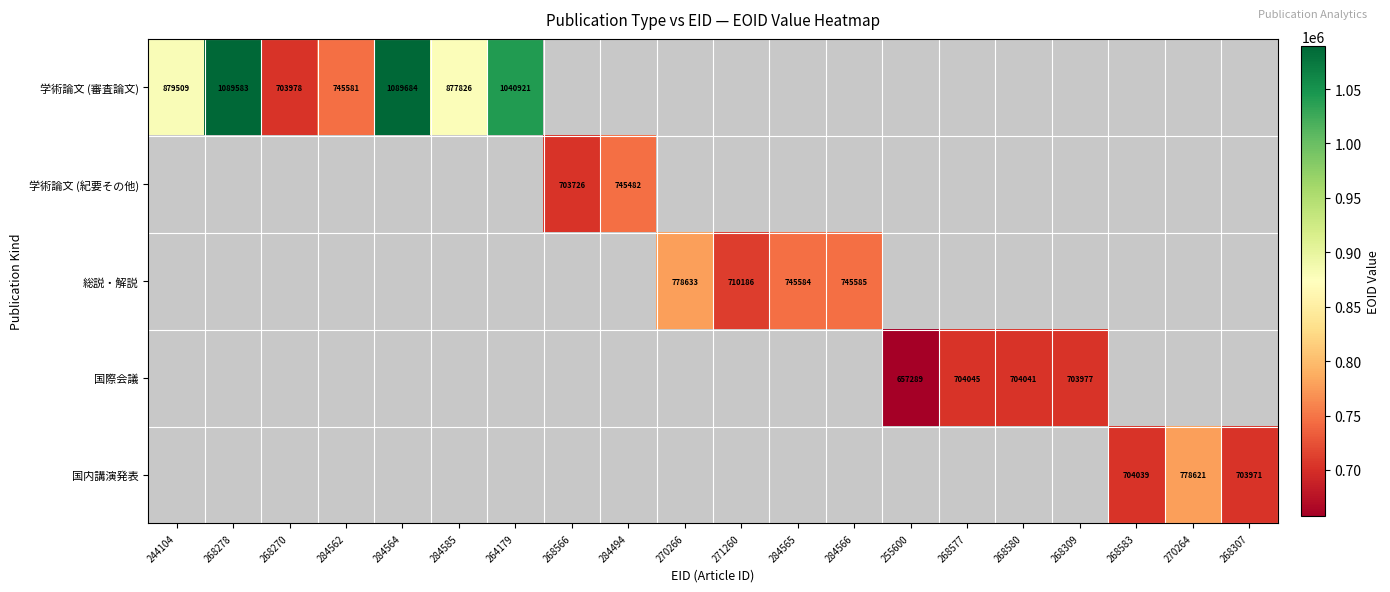

True or false: 学術論文 (審査論文) has a value of 1734241 at 284564.

False